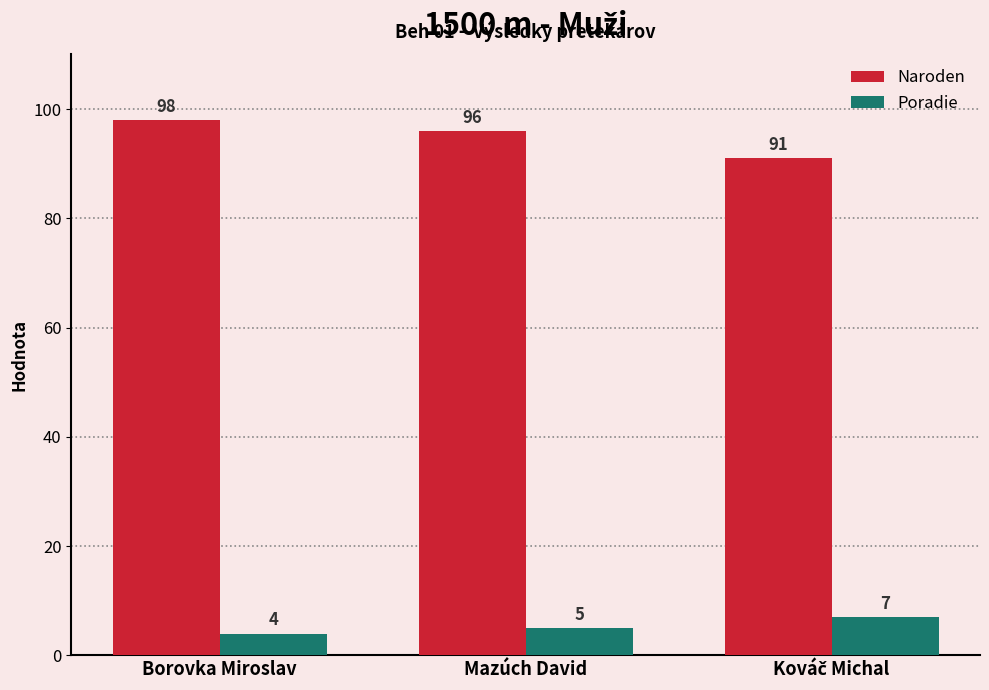

Reading left to right, list all the values displayed in this chart.

Naroden: 98	96	91
Poradie: 4	5	7